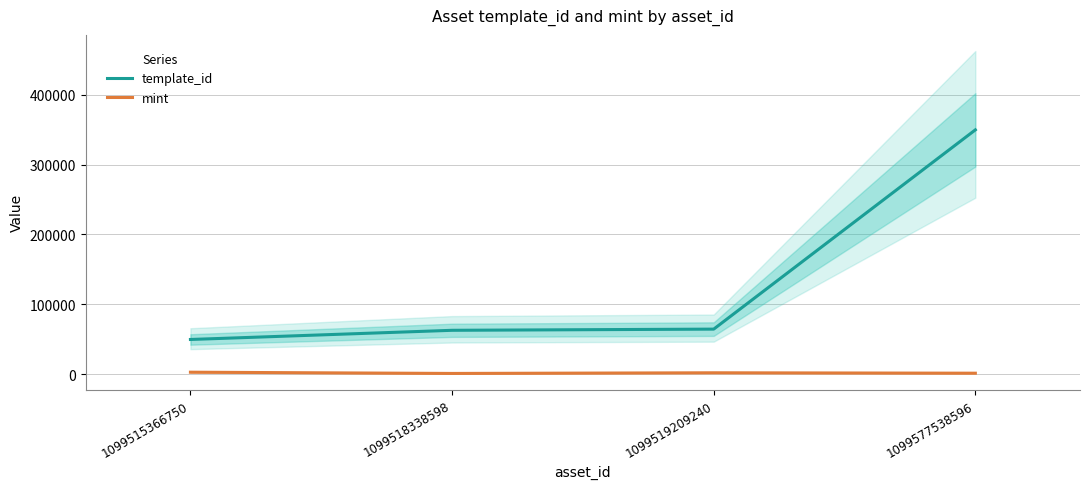

Rank the series by their maximum value, from lowest to highest.

mint, template_id